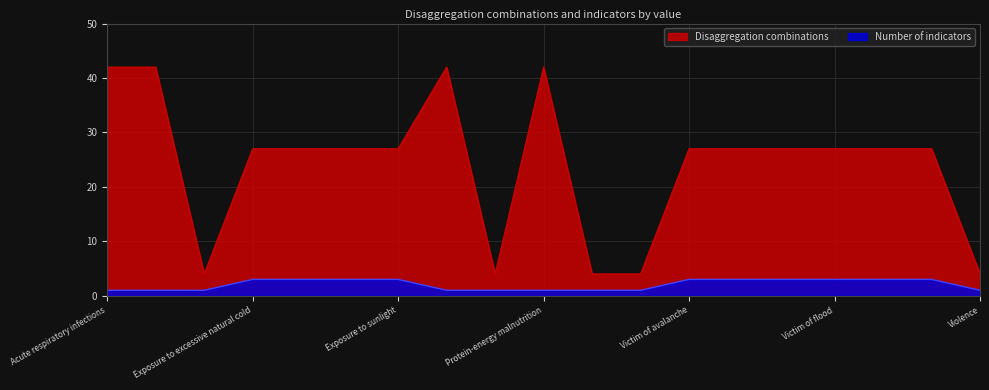

What is the difference between the highest and lowest values at Protein-energy malnutrition?

41